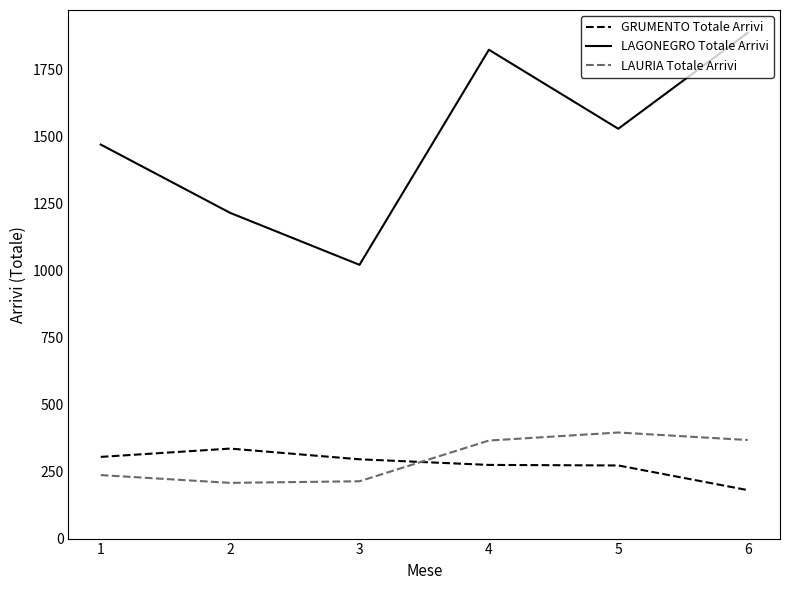

Between 3 and 6, which series saw the biggest shift?

LAGONEGRO Totale Arrivi